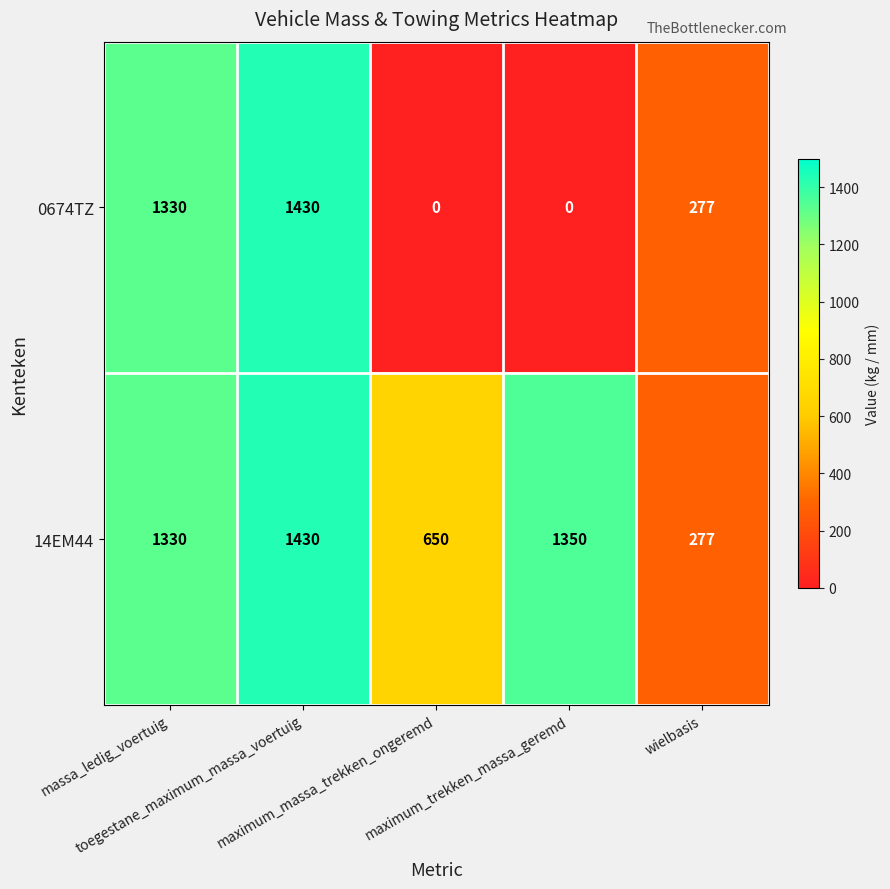

Rank the series by their average value, from lowest to highest.

0674TZ, 14EM44